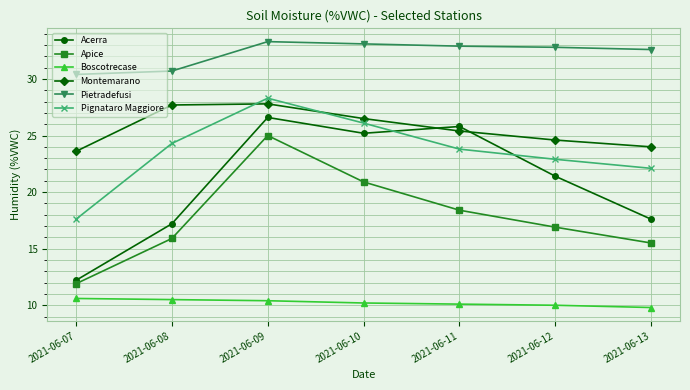

How many lines are shown in the chart?

6